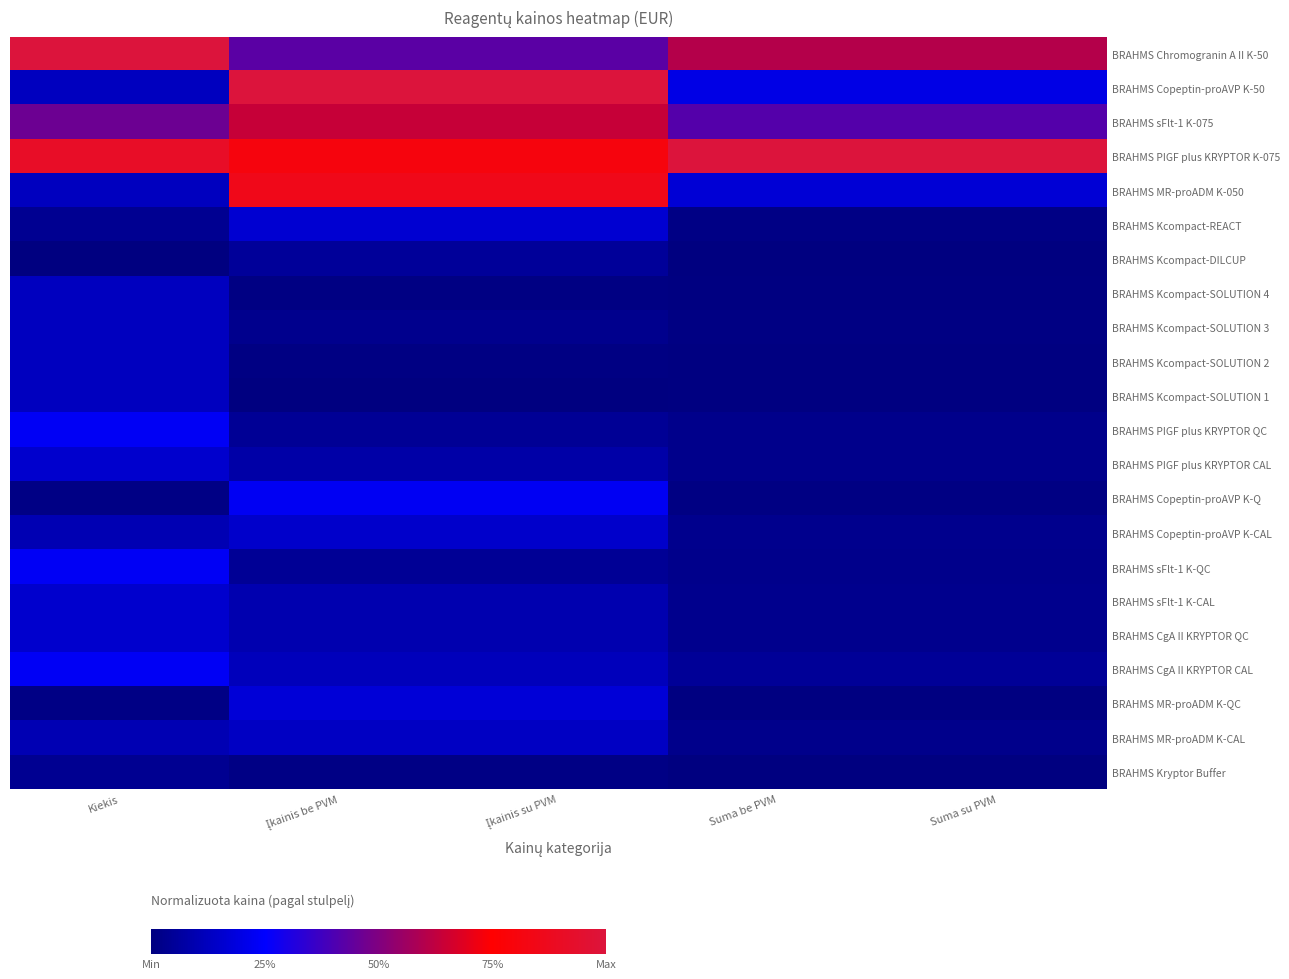

What is the spread (max minus min) of values at Įkainis su PVM?

1.0